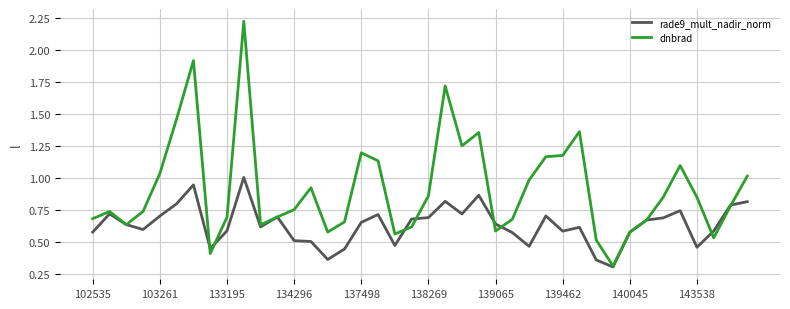

What are all the series names shown in the legend?

rade9_mult_nadir_norm, dnbrad